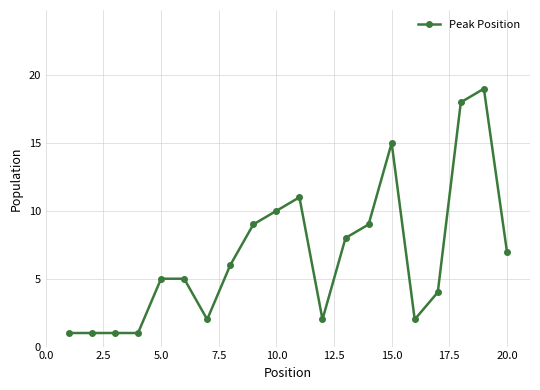

Count the number of categories in the chart.

20